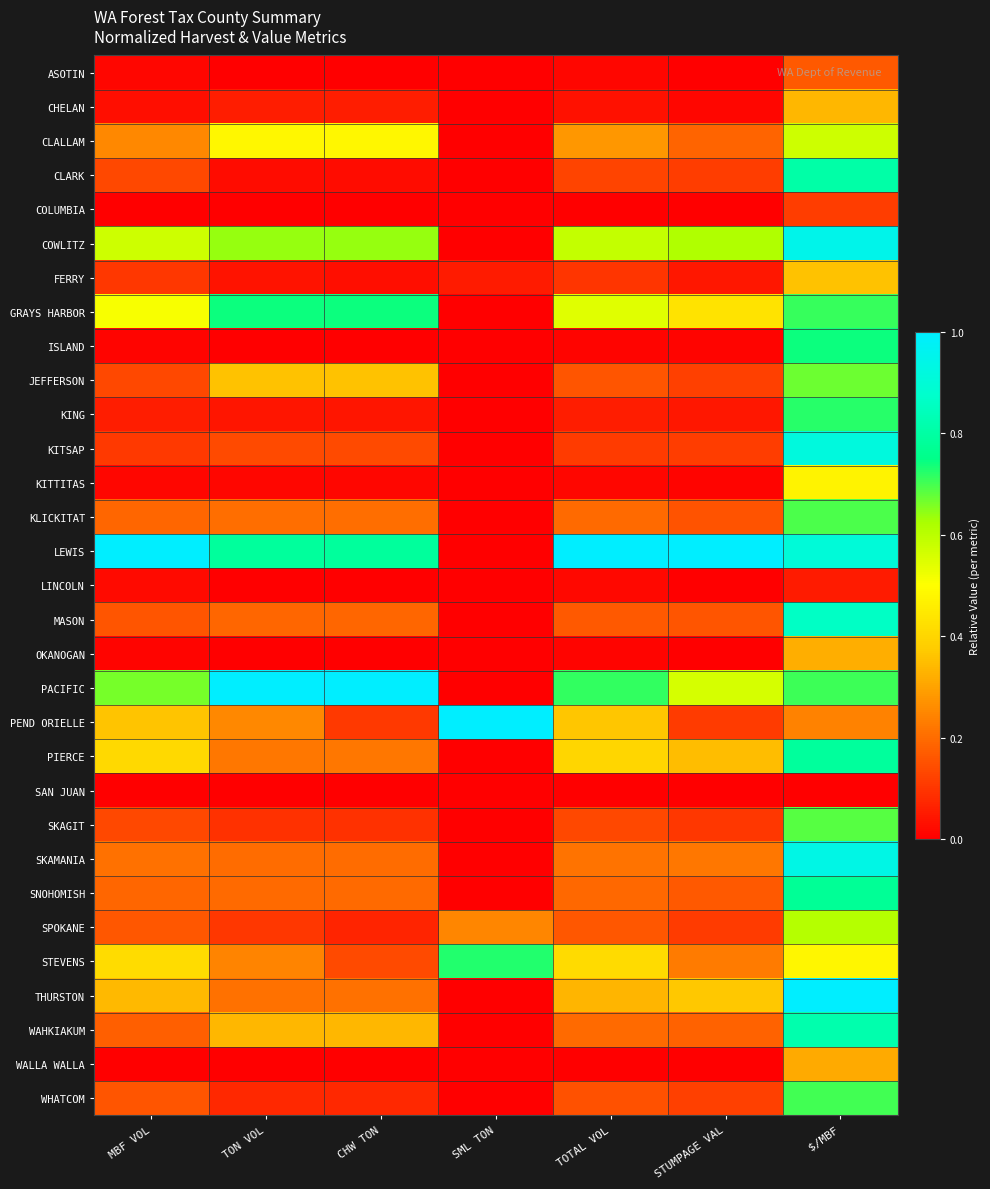

Reading left to right, extract all data points from this chart.

ASOTIN: MBF VOL=0.0	TON VOL=0.0	CHW TON=0.0	SML TON=0.0	TOTAL VOL=0.0	STUMPAGE VAL=0.0	$/MBF=0.2
CHELAN: MBF VOL=0.0	TON VOL=0.1	CHW TON=0.1	SML TON=0.0	TOTAL VOL=0.0	STUMPAGE VAL=0.0	$/MBF=0.3
CLALLAM: MBF VOL=0.3	TON VOL=0.5	CHW TON=0.5	SML TON=0.0	TOTAL VOL=0.3	STUMPAGE VAL=0.2	$/MBF=0.6
CLARK: MBF VOL=0.1	TON VOL=0.0	CHW TON=0.0	SML TON=0.0	TOTAL VOL=0.1	STUMPAGE VAL=0.1	$/MBF=0.8
COLUMBIA: MBF VOL=0.0	TON VOL=0.0	CHW TON=0.0	SML TON=0.0	TOTAL VOL=0.0	STUMPAGE VAL=0.0	$/MBF=0.1
COWLITZ: MBF VOL=0.6	TON VOL=0.6	CHW TON=0.6	SML TON=0.0	TOTAL VOL=0.6	STUMPAGE VAL=0.6	$/MBF=0.9
FERRY: MBF VOL=0.1	TON VOL=0.0	CHW TON=0.0	SML TON=0.1	TOTAL VOL=0.1	STUMPAGE VAL=0.0	$/MBF=0.4
GRAYS HARBOR: MBF VOL=0.5	TON VOL=0.7	CHW TON=0.7	SML TON=0.0	TOTAL VOL=0.5	STUMPAGE VAL=0.4	$/MBF=0.7
ISLAND: MBF VOL=0.0	TON VOL=0.0	CHW TON=0.0	SML TON=0.0	TOTAL VOL=0.0	STUMPAGE VAL=0.0	$/MBF=0.7
JEFFERSON: MBF VOL=0.1	TON VOL=0.4	CHW TON=0.4	SML TON=0.0	TOTAL VOL=0.2	STUMPAGE VAL=0.1	$/MBF=0.7
KING: MBF VOL=0.1	TON VOL=0.0	CHW TON=0.0	SML TON=0.0	TOTAL VOL=0.1	STUMPAGE VAL=0.0	$/MBF=0.7
KITSAP: MBF VOL=0.1	TON VOL=0.1	CHW TON=0.1	SML TON=0.0	TOTAL VOL=0.1	STUMPAGE VAL=0.1	$/MBF=0.9
KITTITAS: MBF VOL=0.0	TON VOL=0.0	CHW TON=0.0	SML TON=0.0	TOTAL VOL=0.0	STUMPAGE VAL=0.0	$/MBF=0.5
KLICKITAT: MBF VOL=0.2	TON VOL=0.2	CHW TON=0.2	SML TON=0.0	TOTAL VOL=0.2	STUMPAGE VAL=0.2	$/MBF=0.7
LEWIS: MBF VOL=1.0	TON VOL=0.8	CHW TON=0.8	SML TON=0.0	TOTAL VOL=1.0	STUMPAGE VAL=1.0	$/MBF=0.9
LINCOLN: MBF VOL=0.0	TON VOL=0.0	CHW TON=0.0	SML TON=0.0	TOTAL VOL=0.0	STUMPAGE VAL=0.0	$/MBF=0.1
MASON: MBF VOL=0.2	TON VOL=0.2	CHW TON=0.2	SML TON=0.0	TOTAL VOL=0.2	STUMPAGE VAL=0.2	$/MBF=0.9
OKANOGAN: MBF VOL=0.0	TON VOL=0.0	CHW TON=0.0	SML TON=0.0	TOTAL VOL=0.0	STUMPAGE VAL=0.0	$/MBF=0.3
PACIFIC: MBF VOL=0.7	TON VOL=1.0	CHW TON=1.0	SML TON=0.0	TOTAL VOL=0.7	STUMPAGE VAL=0.6	$/MBF=0.7
PEND ORIELLE: MBF VOL=0.4	TON VOL=0.3	CHW TON=0.1	SML TON=1.0	TOTAL VOL=0.4	STUMPAGE VAL=0.1	$/MBF=0.2
PIERCE: MBF VOL=0.4	TON VOL=0.2	CHW TON=0.2	SML TON=0.0	TOTAL VOL=0.4	STUMPAGE VAL=0.4	$/MBF=0.8
SAN JUAN: MBF VOL=0.0	TON VOL=0.0	CHW TON=0.0	SML TON=0.0	TOTAL VOL=0.0	STUMPAGE VAL=0.0	$/MBF=0.0
SKAGIT: MBF VOL=0.1	TON VOL=0.1	CHW TON=0.1	SML TON=0.0	TOTAL VOL=0.1	STUMPAGE VAL=0.1	$/MBF=0.7
SKAMANIA: MBF VOL=0.2	TON VOL=0.2	CHW TON=0.2	SML TON=0.0	TOTAL VOL=0.2	STUMPAGE VAL=0.2	$/MBF=0.9
SNOHOMISH: MBF VOL=0.2	TON VOL=0.2	CHW TON=0.2	SML TON=0.0	TOTAL VOL=0.2	STUMPAGE VAL=0.2	$/MBF=0.8
SPOKANE: MBF VOL=0.2	TON VOL=0.1	CHW TON=0.1	SML TON=0.2	TOTAL VOL=0.2	STUMPAGE VAL=0.1	$/MBF=0.6
STEVENS: MBF VOL=0.4	TON VOL=0.2	CHW TON=0.1	SML TON=0.7	TOTAL VOL=0.4	STUMPAGE VAL=0.2	$/MBF=0.5
THURSTON: MBF VOL=0.3	TON VOL=0.2	CHW TON=0.2	SML TON=0.0	TOTAL VOL=0.3	STUMPAGE VAL=0.4	$/MBF=1.0
WAHKIAKUM: MBF VOL=0.2	TON VOL=0.3	CHW TON=0.3	SML TON=0.0	TOTAL VOL=0.2	STUMPAGE VAL=0.2	$/MBF=0.8
WALLA WALLA: MBF VOL=0.0	TON VOL=0.0	CHW TON=0.0	SML TON=0.0	TOTAL VOL=0.0	STUMPAGE VAL=0.0	$/MBF=0.3
WHATCOM: MBF VOL=0.2	TON VOL=0.1	CHW TON=0.1	SML TON=0.0	TOTAL VOL=0.2	STUMPAGE VAL=0.1	$/MBF=0.7